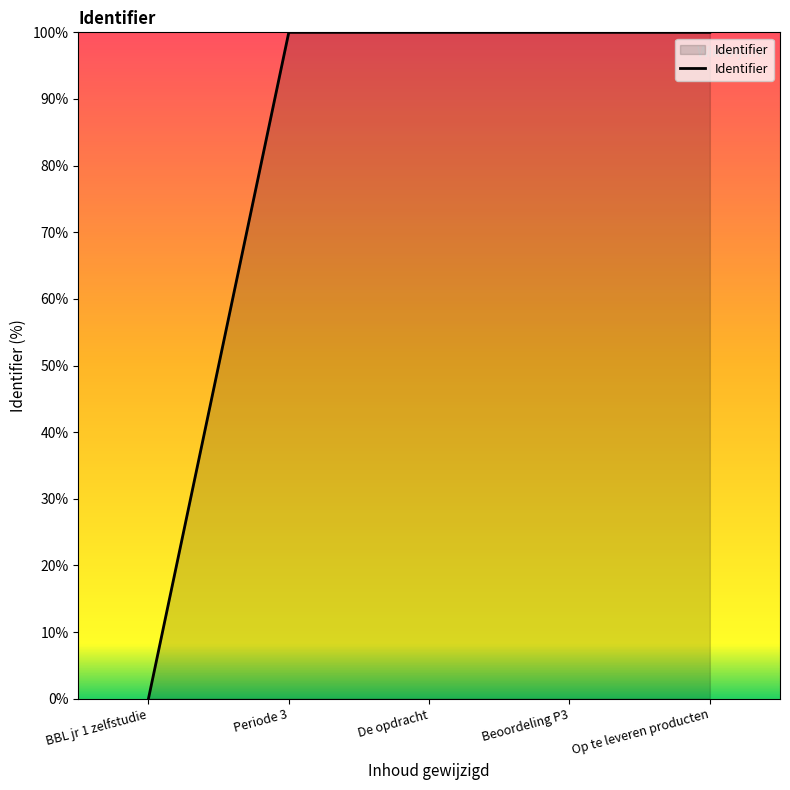

What is the sum of all values?

400.0